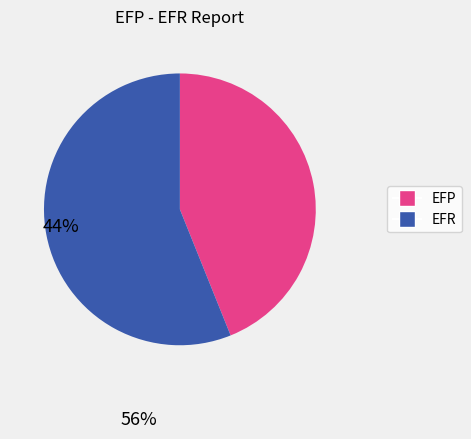

Is there a majority slice in this chart?

Yes